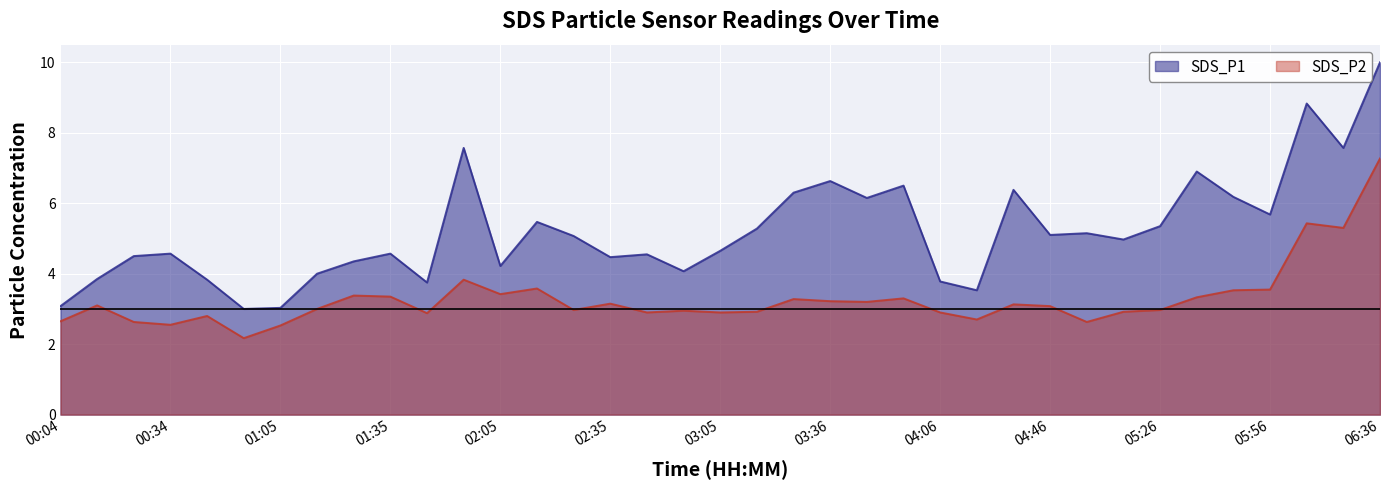

At 02:35, list the series in order from largest to smallest.

SDS_P1, SDS_P2